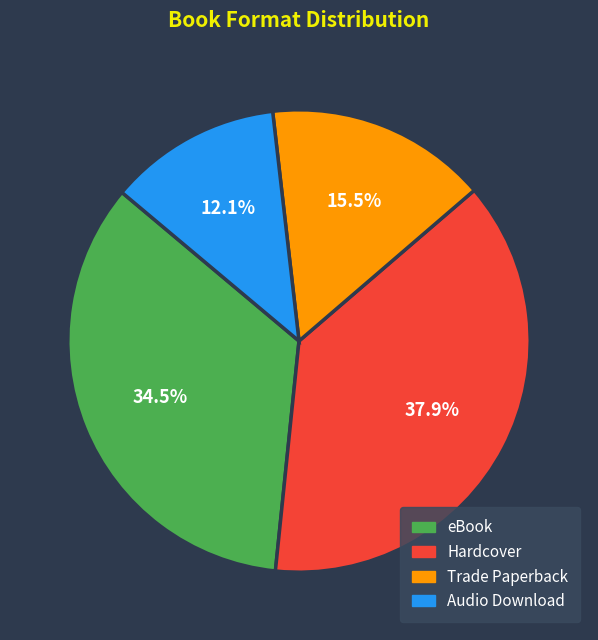

Is there a majority slice in this chart?

No